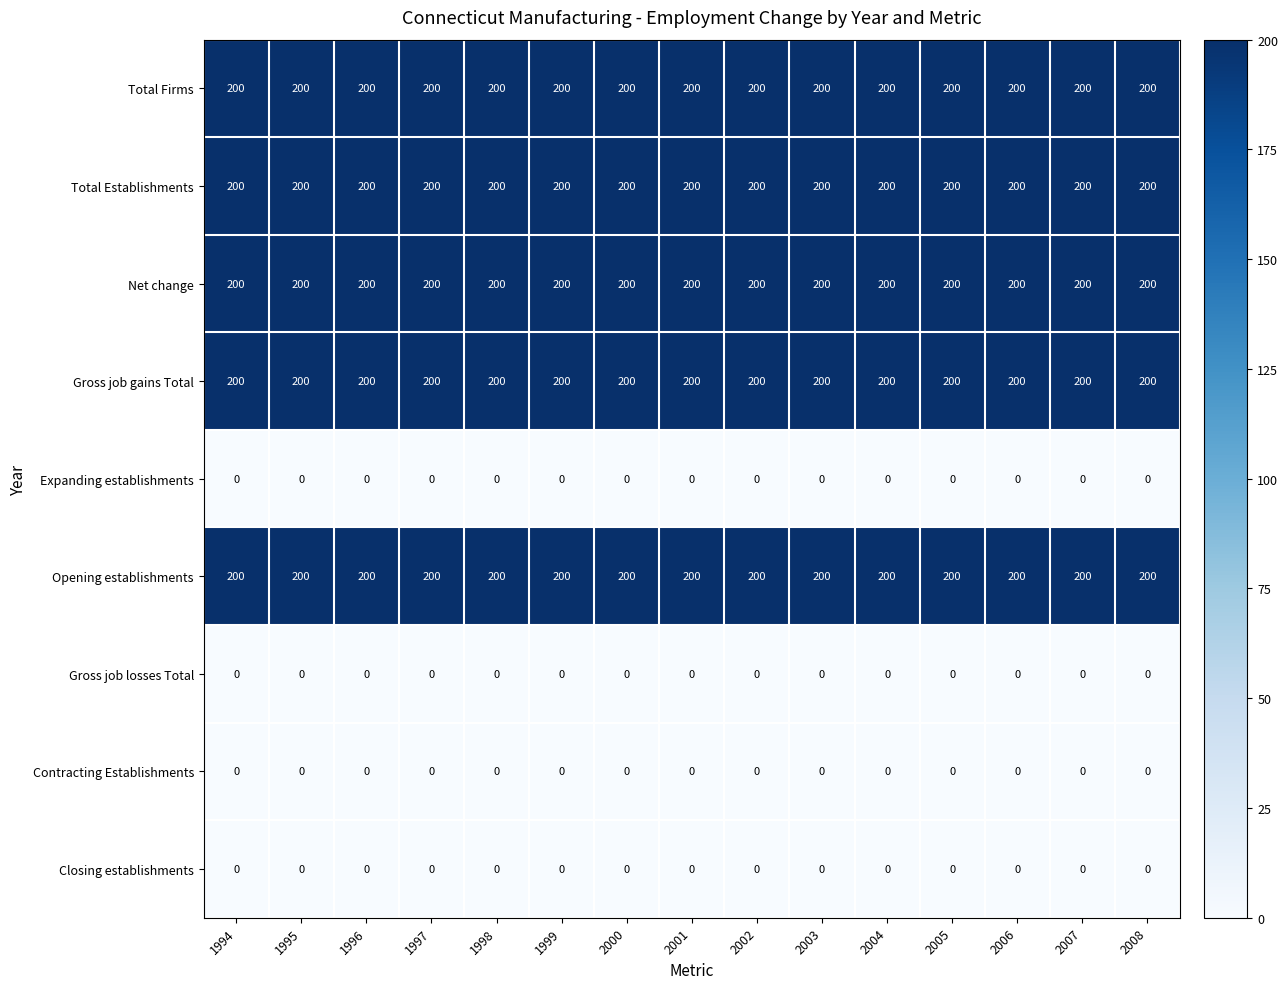

The Total Firms series shows 338 at 1996. True or false?

False